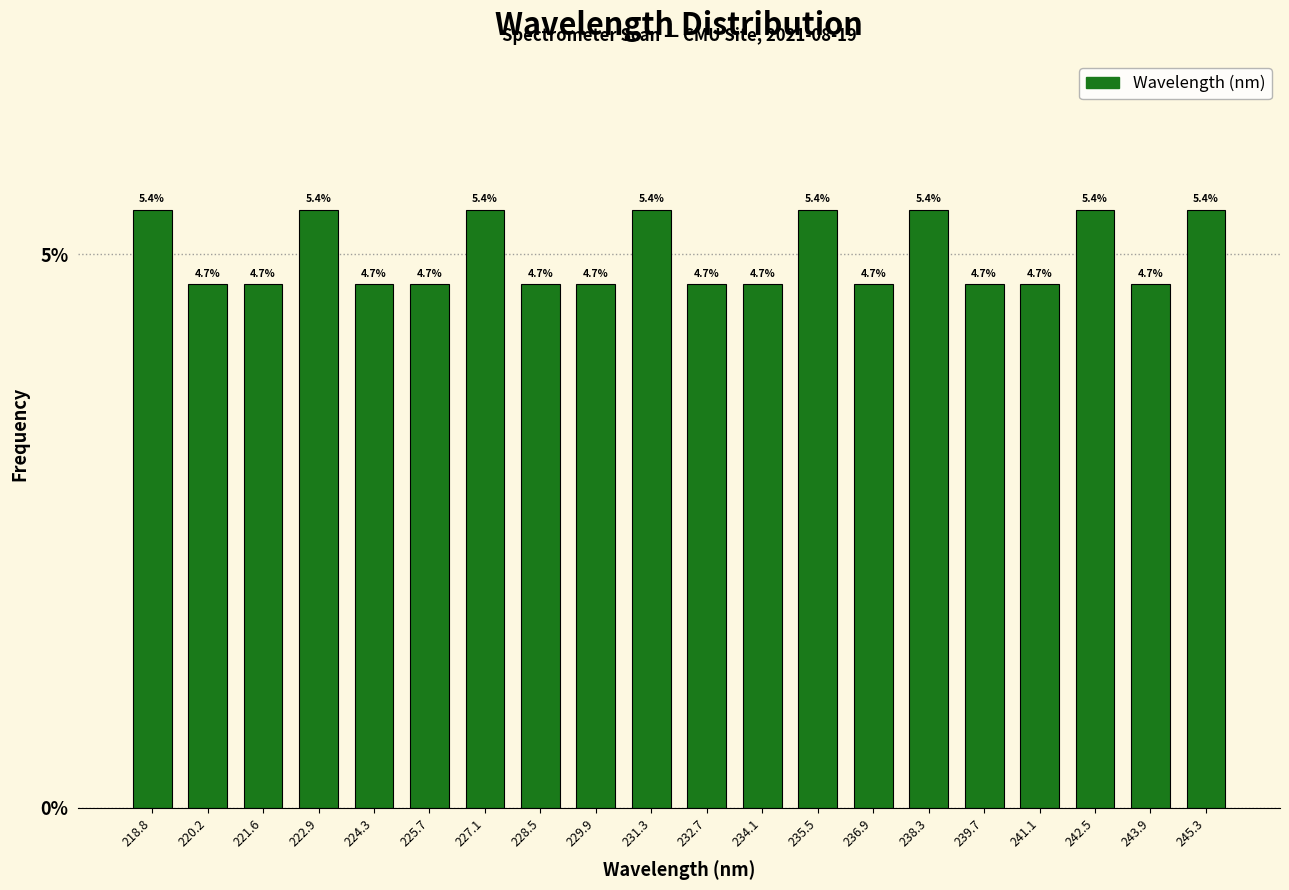

What is the height of the bar covering 229.2 to 230.6 on the x-axis? The bar edges are not printed on the chart, so give them approximately, as read against the axis.

4.7